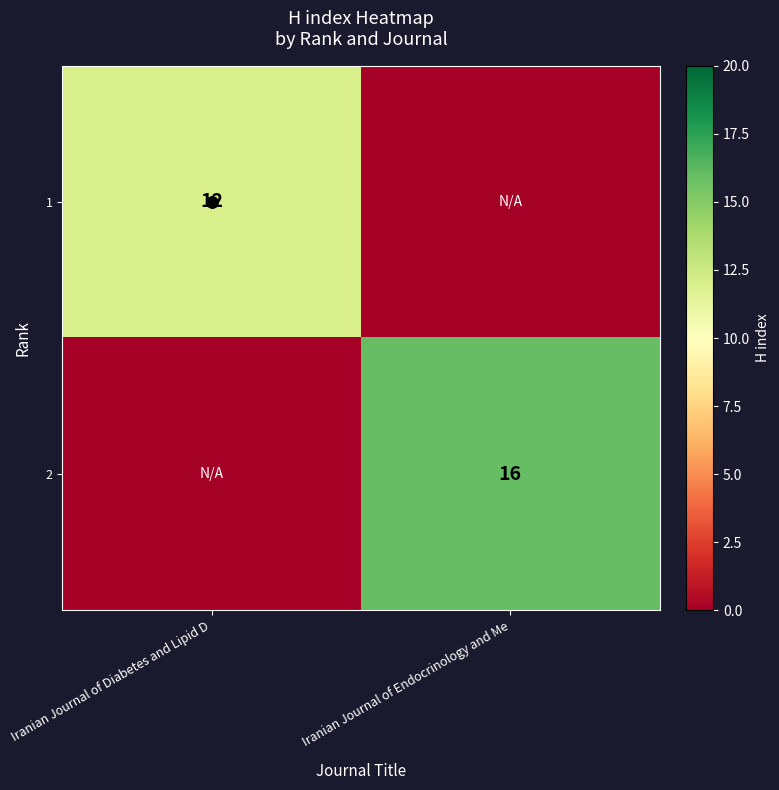

What is the maximum value shown in the chart?

16